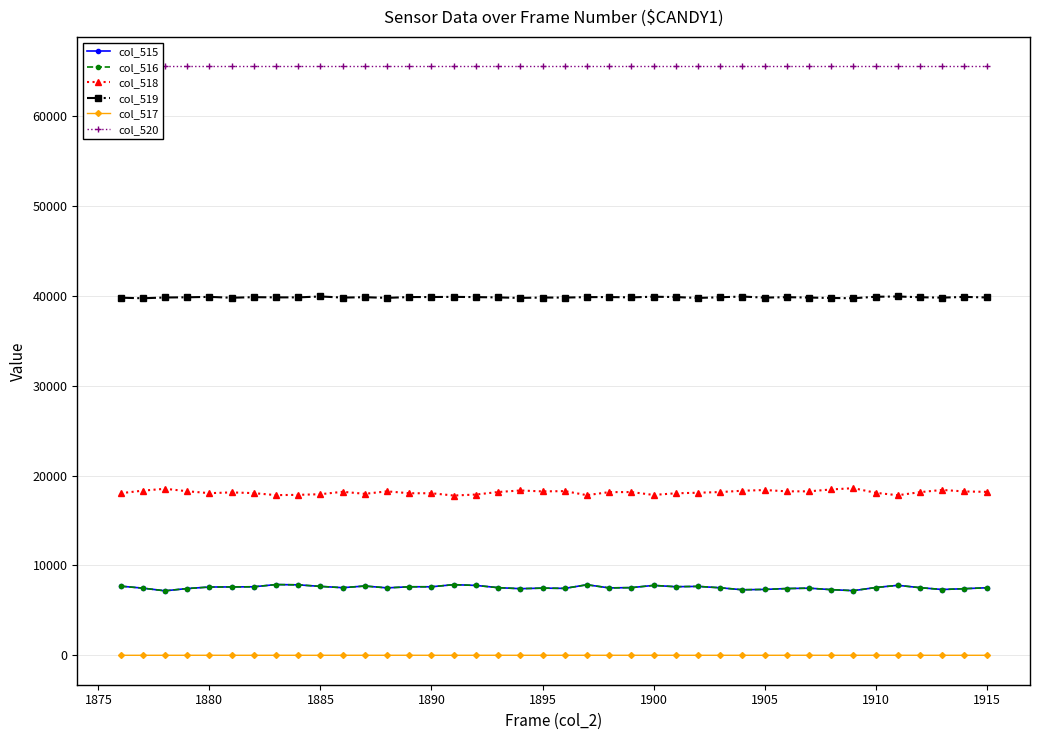

True or false: col_517 and col_516 intersect in this chart.

False